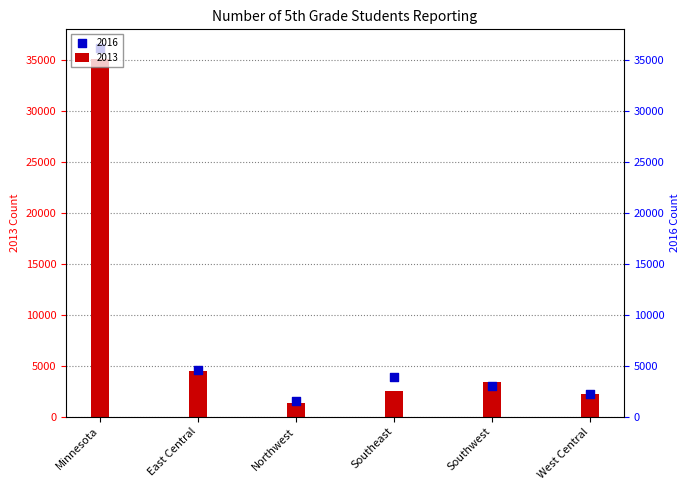

Which series has the widest spread of Y values?

2016